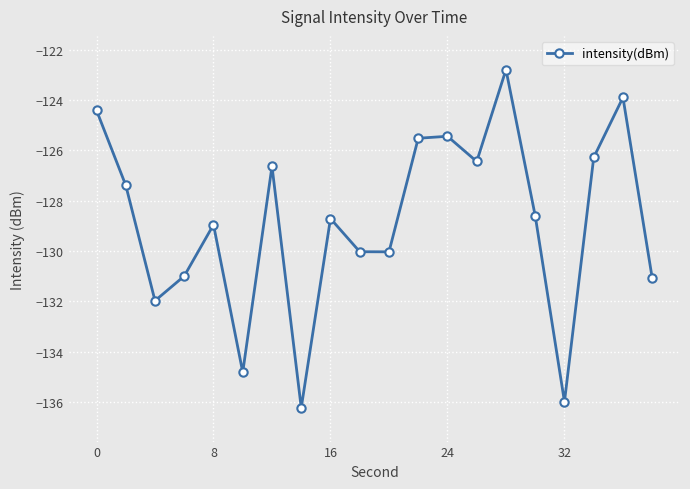

How many interior local valleys (lower than both neighbors) does the data have?

6